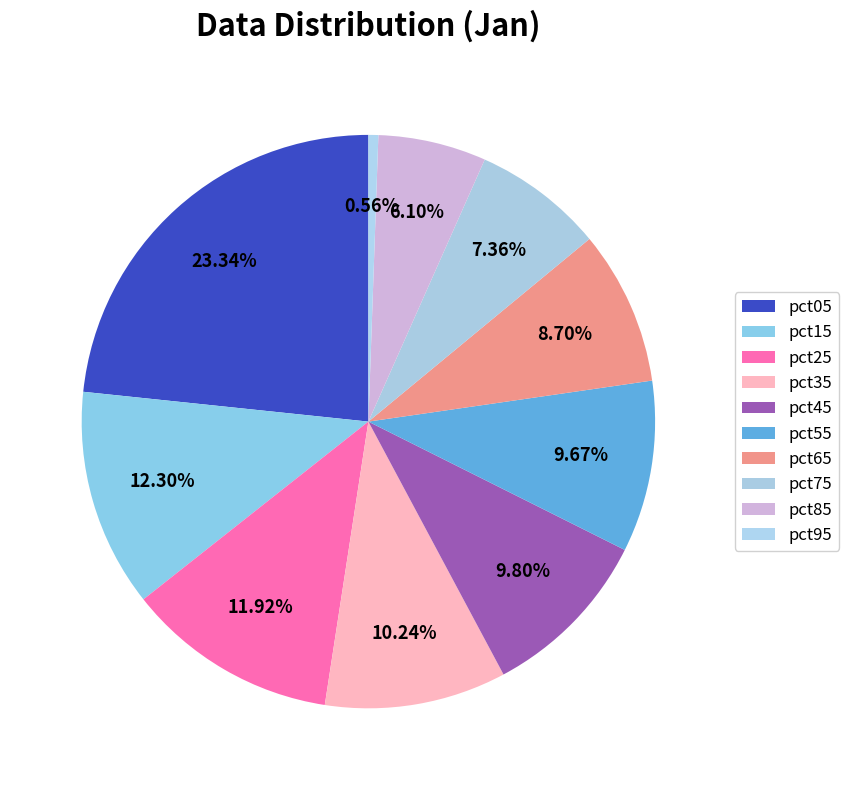

What is the smallest slice in the pie chart?

pct95